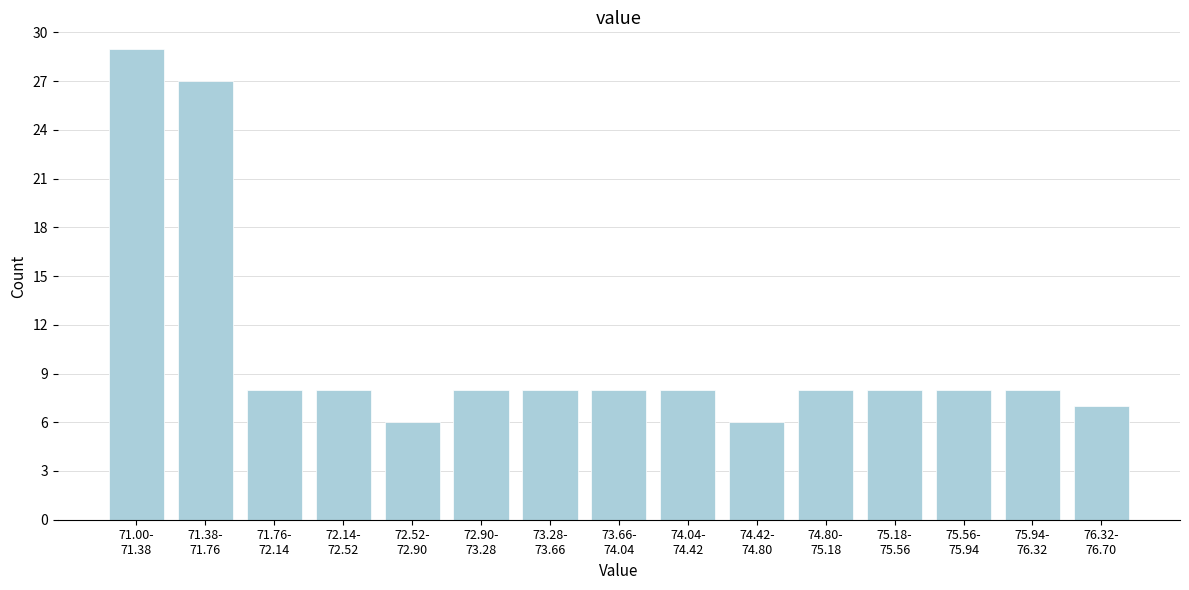

Reading left to right, what are all the values shown in this chart?

29	27	8	8	6	8	8	8	8	6	8	8	8	8	7